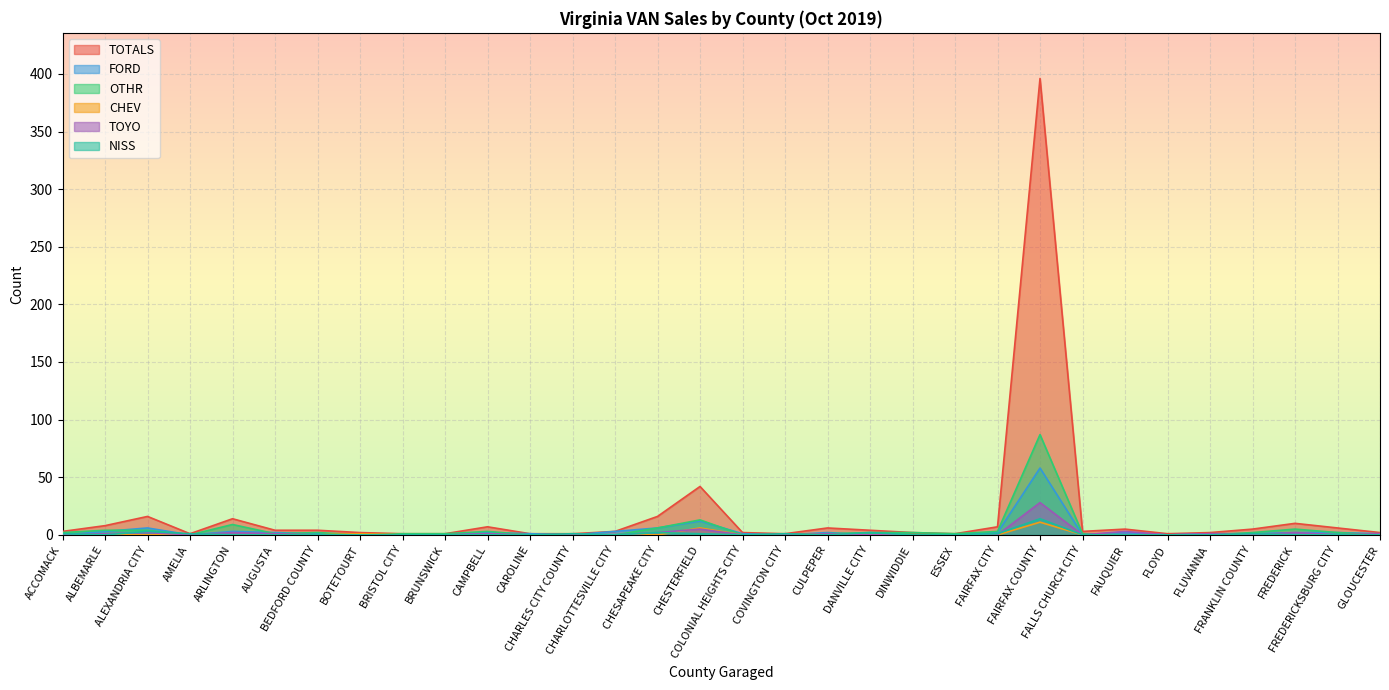

What is the minimum value for TOTALS?

1